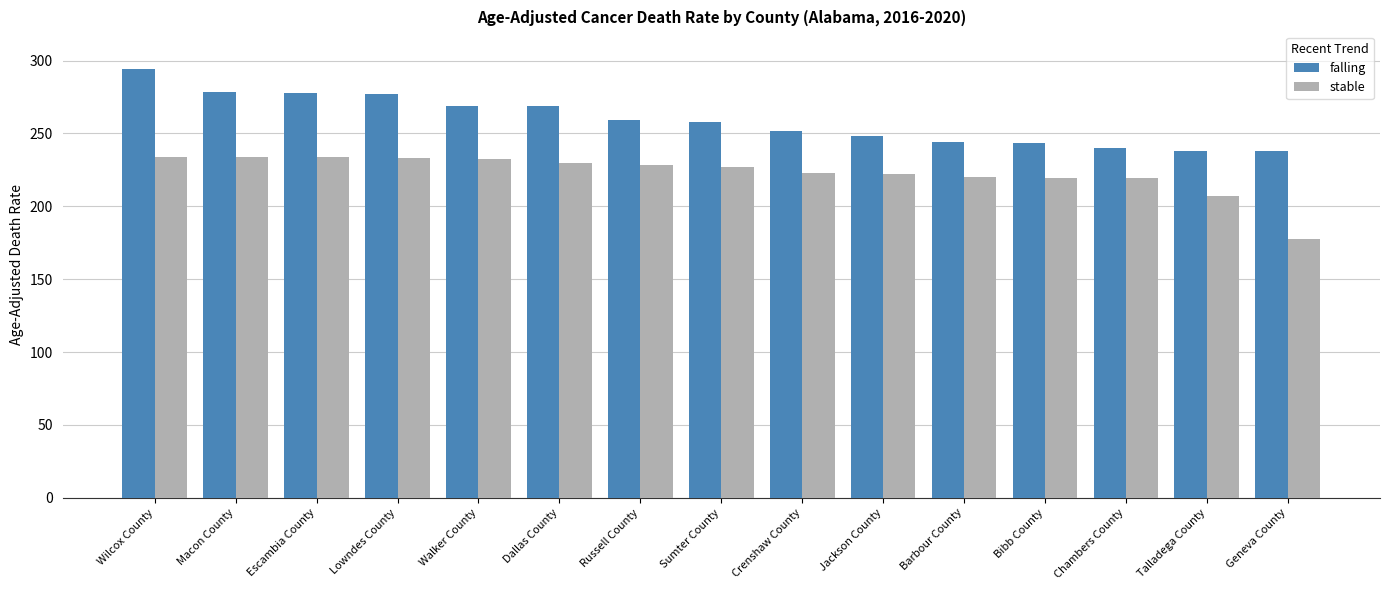

What is the label of the 4th bar from the right?

Bibb County